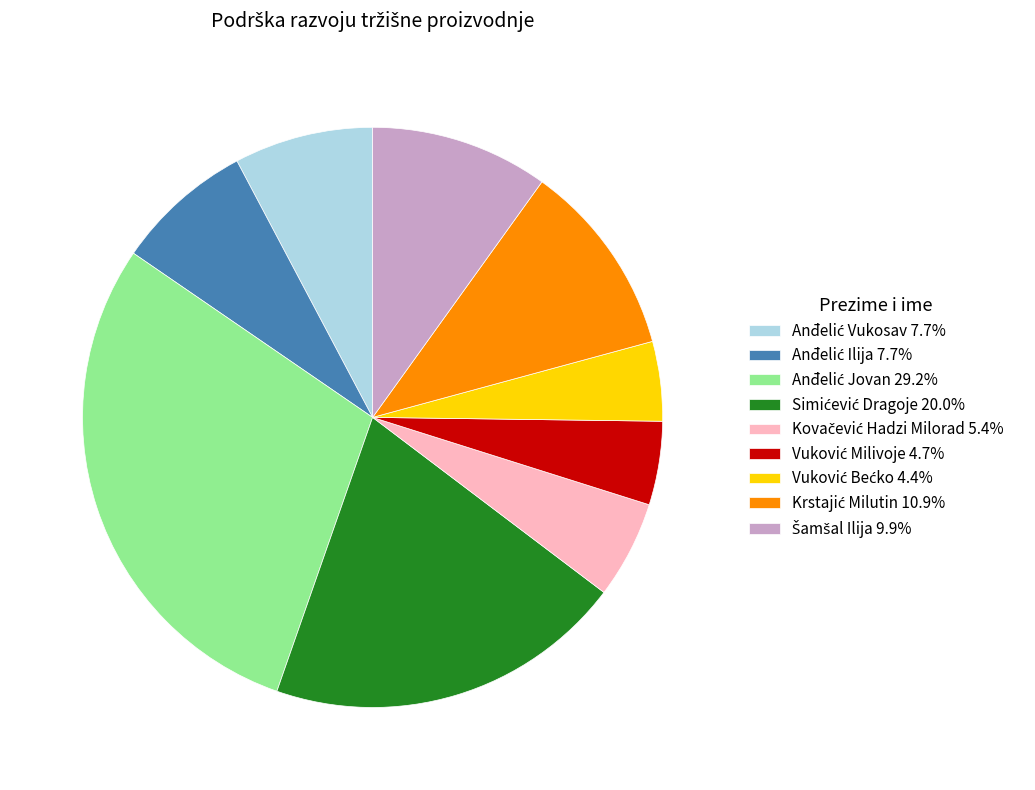

Does any single category account for the majority?

No